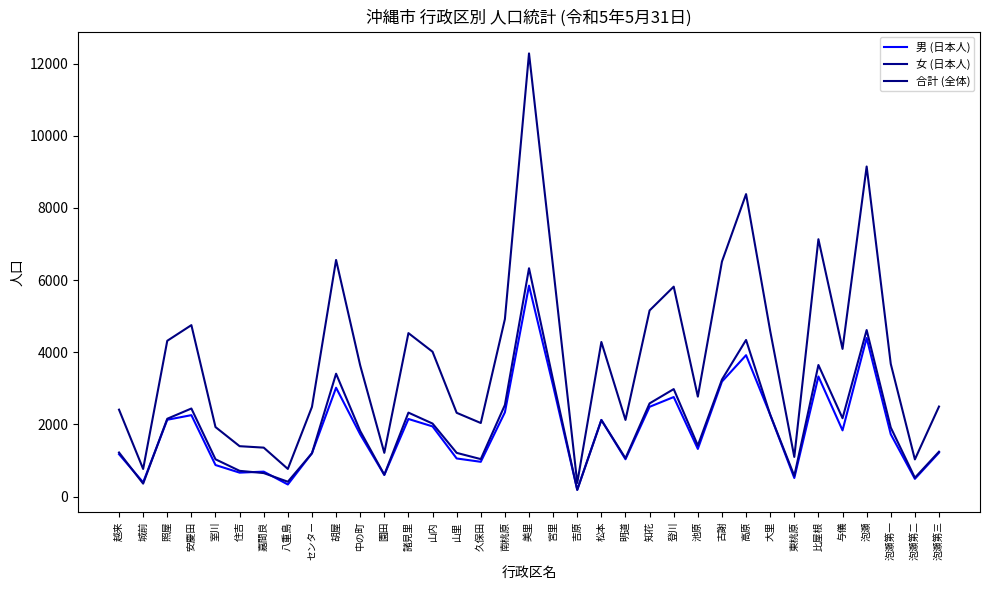

Where is the first local minimum for 男 (日本人)?

城前